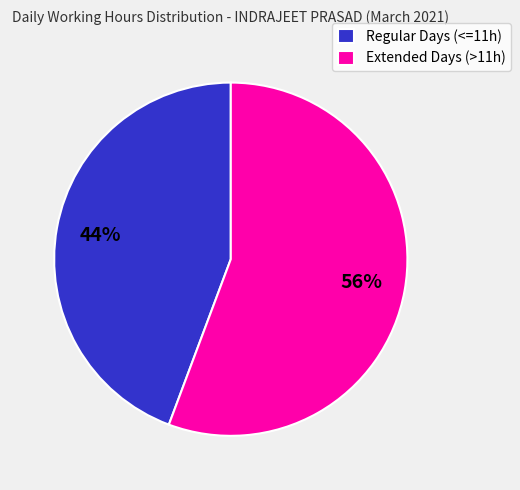

Approximately how many times larger is the value at Regular Days (<=11h) compared to Extended Days (>11h)?

0.8